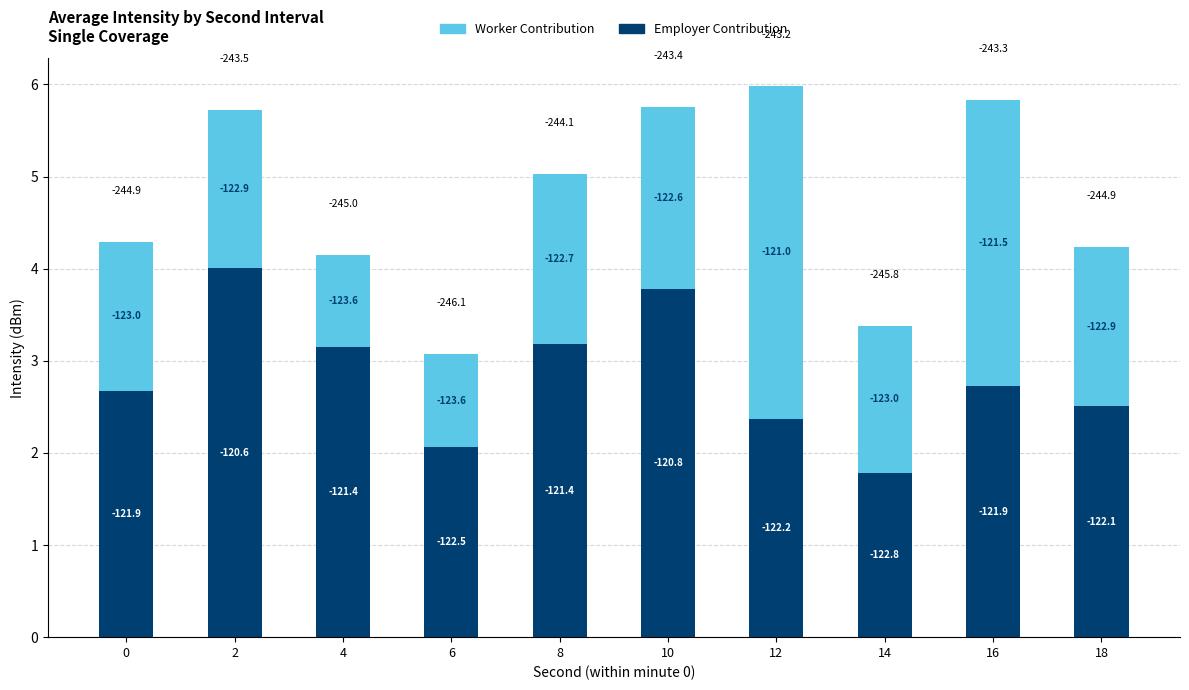

What is the difference between the Employer Contribution values at 18 and 0?

0.2